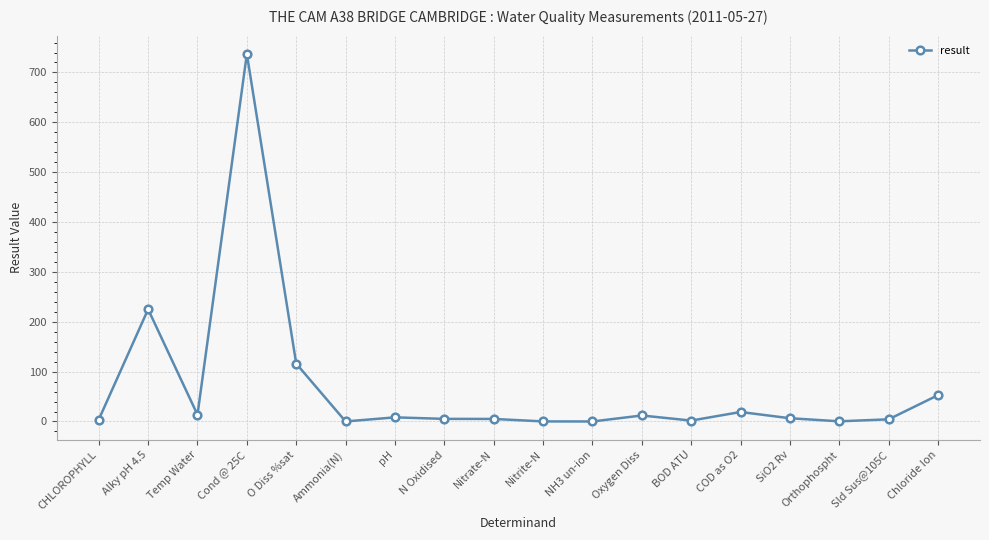

The chart shows a value of 116.0 at O Diss %sat. True or false?

True